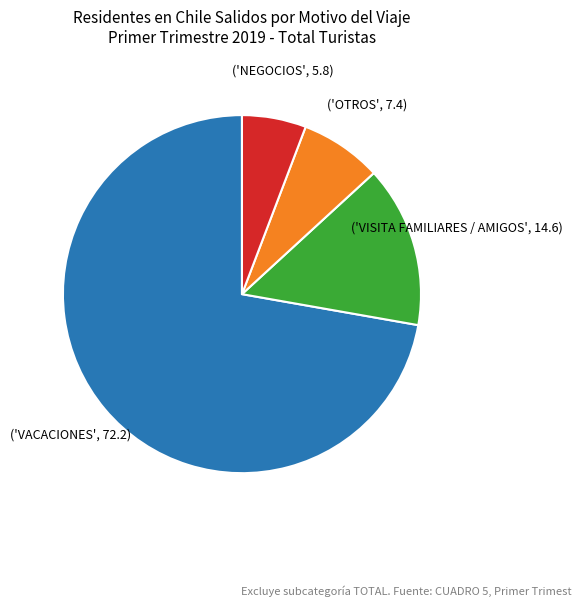

Does any single category account for the majority?

Yes